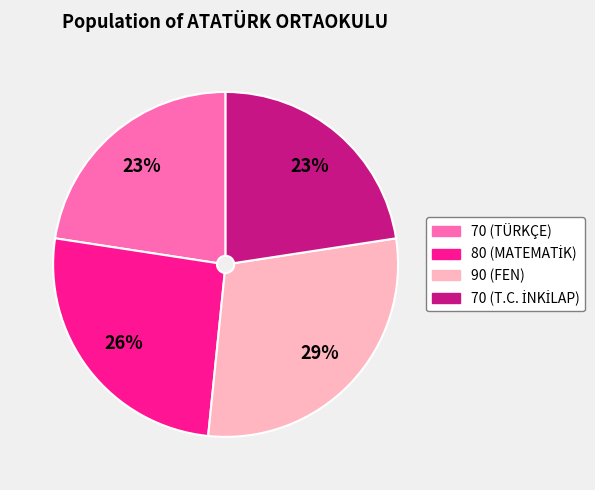

To the nearest percent, what is the difference between the largest and smallest slice percentages?

6%